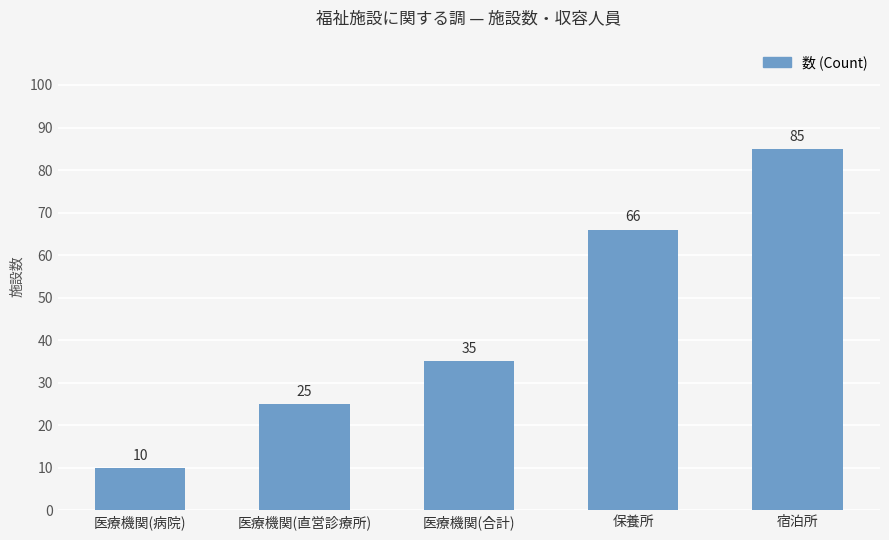

What is the maximum value shown in the chart?

85